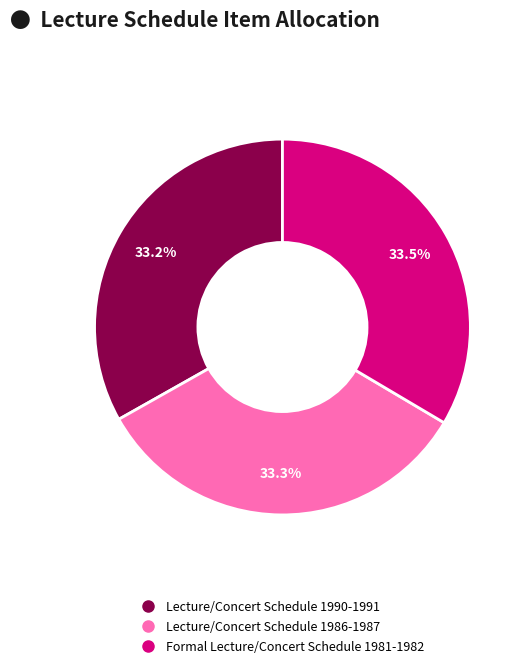

Does Lecture/Concert Schedule 1990-1991 represent more than half of the total?

No